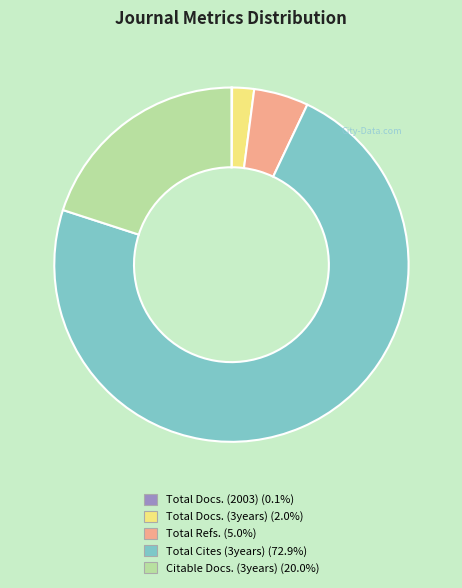

Combined, do Total Docs. (3years) and Total Refs. account for over 50%?

No